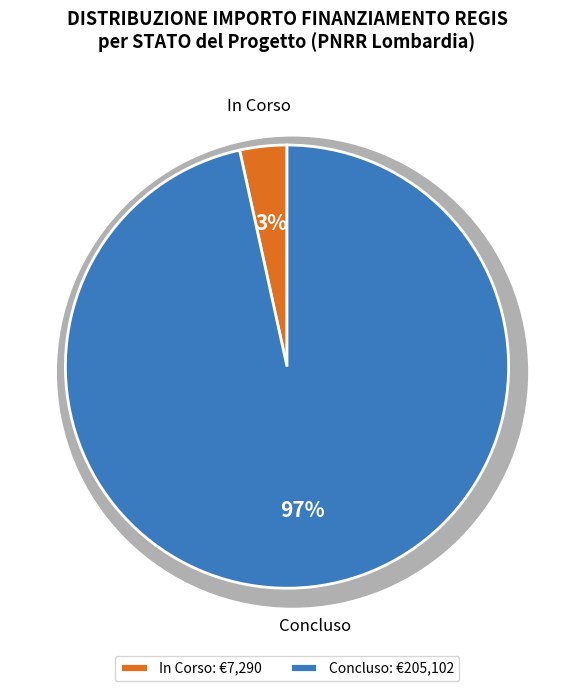

True or false: In Corso accounts for 91% of the total.

False